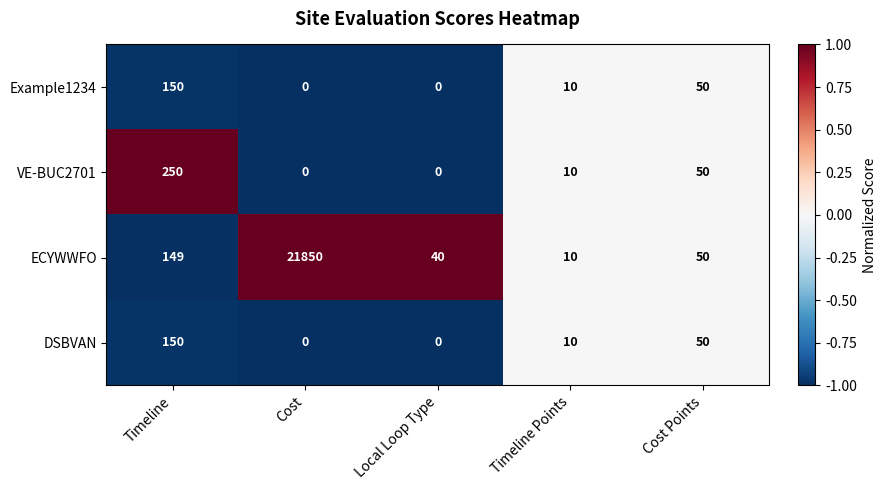

List the labels in order of ECYWWFO value, smallest first.

Timeline Points, Local Loop Type, Cost Points, Timeline, Cost